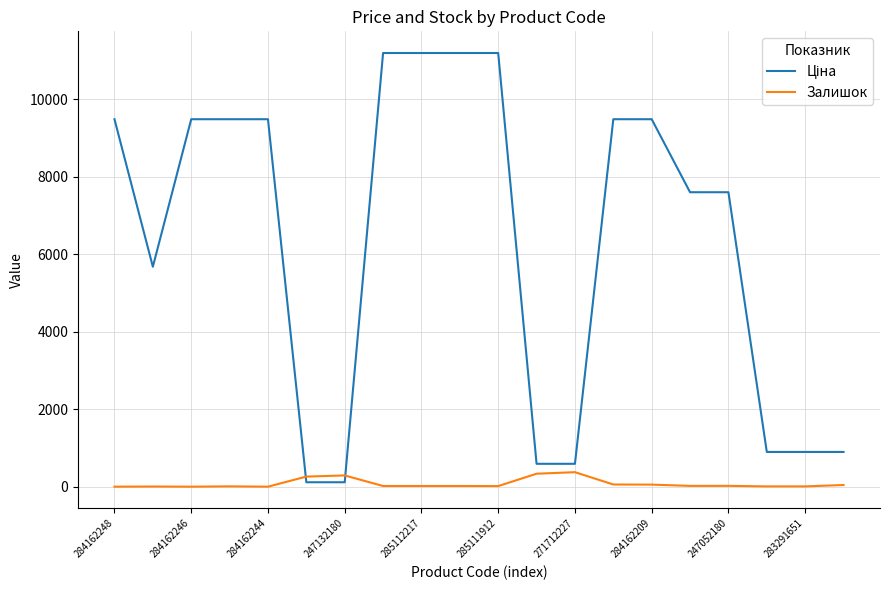

Does the chart have visible grid lines?

Yes